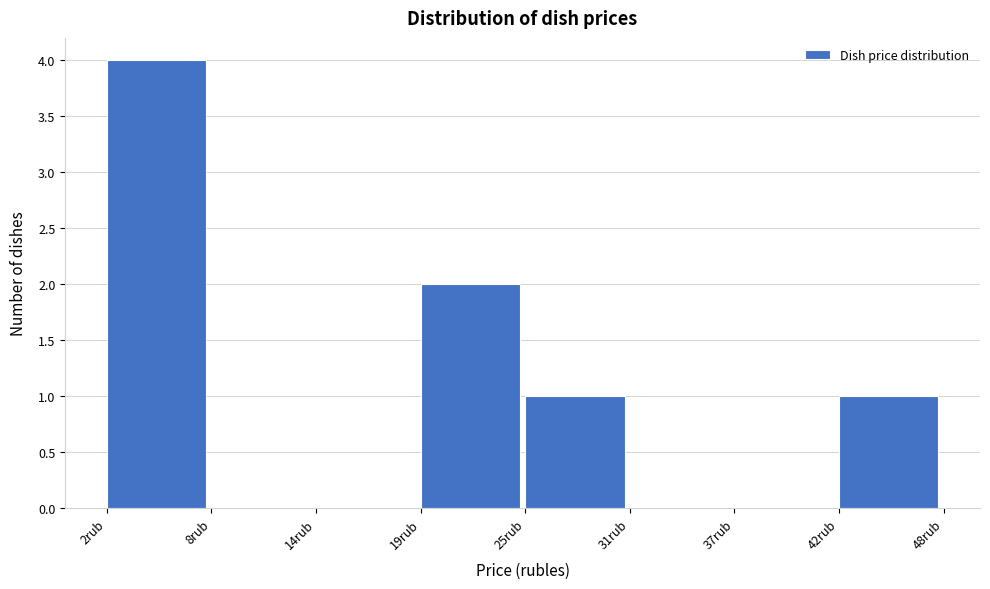

Reading left to right, list every bar in this chart as the range it spans on the x-axis followed by its height. Neither the bar edges nor the heights are printed on the chart, so give them approximately, as read against the axes.

2 to 8: 4
8 to 14: 0
14 to 19: 0
19 to 25: 2
25 to 31: 1
31 to 37: 0
37 to 42: 0
42 to 48: 1